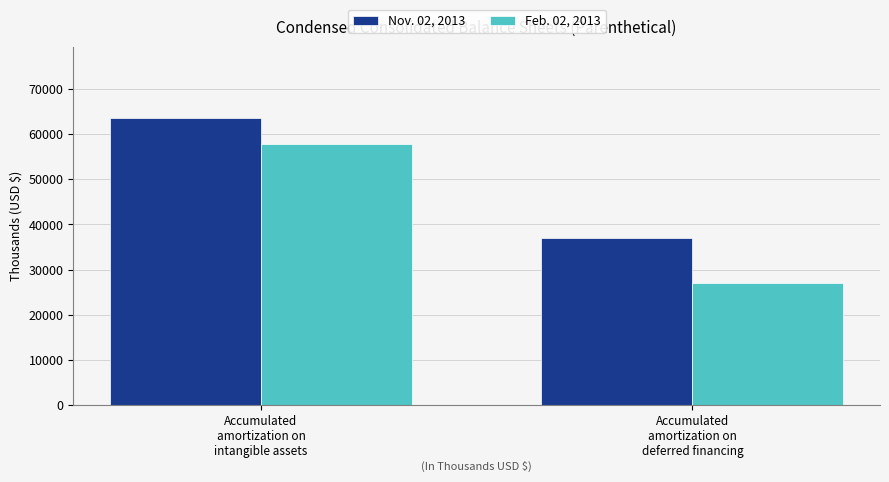

What is the maximum value shown in the chart?

63433